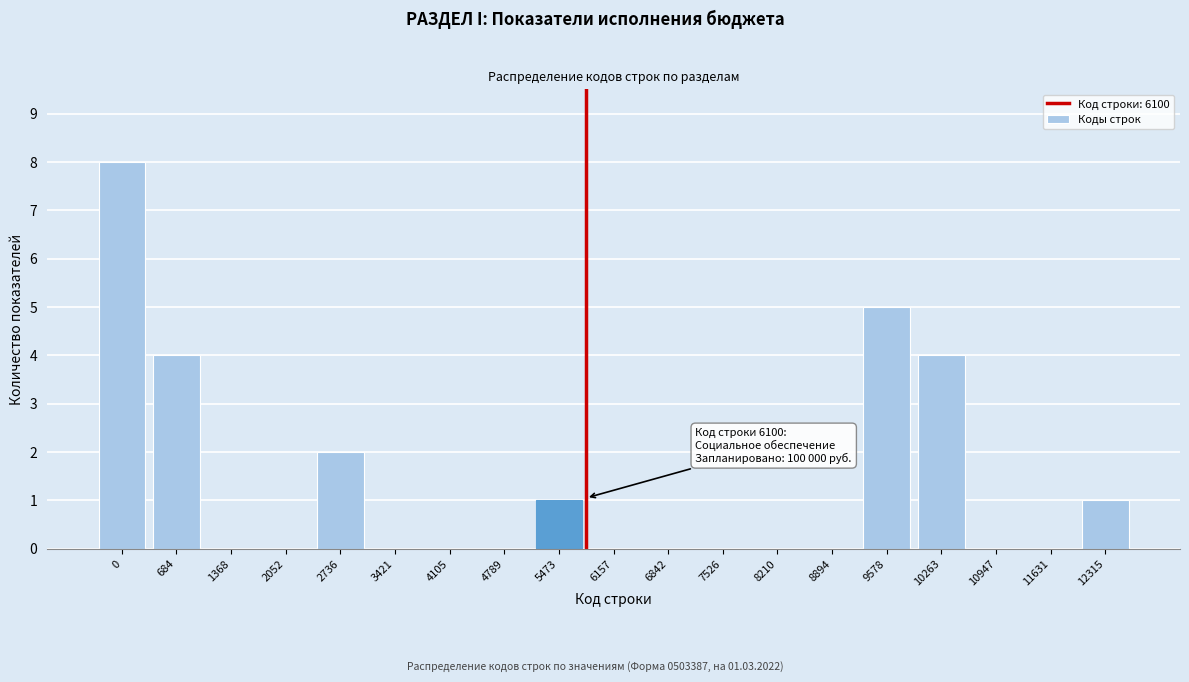

Reading right to left, list all the values displayed in this chart.

12315=1	11631=0	10947=0	10263=4	9578=5	8894=0	8210=0	7526=0	6842=0	6157=0	5473=1	4789=0	4105=0	3421=0	2736=2	2052=0	1368=0	684=4	0=8